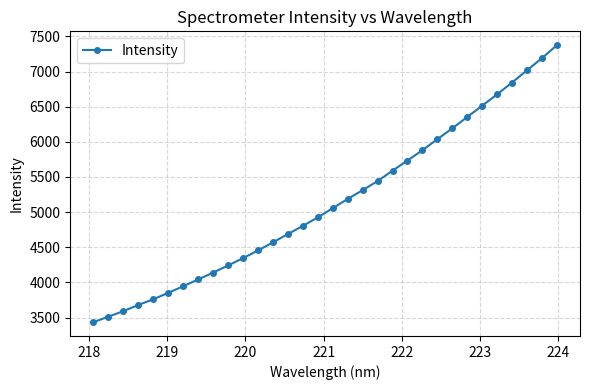

True or false: there are more than 0 points higher than both neighbors.

False